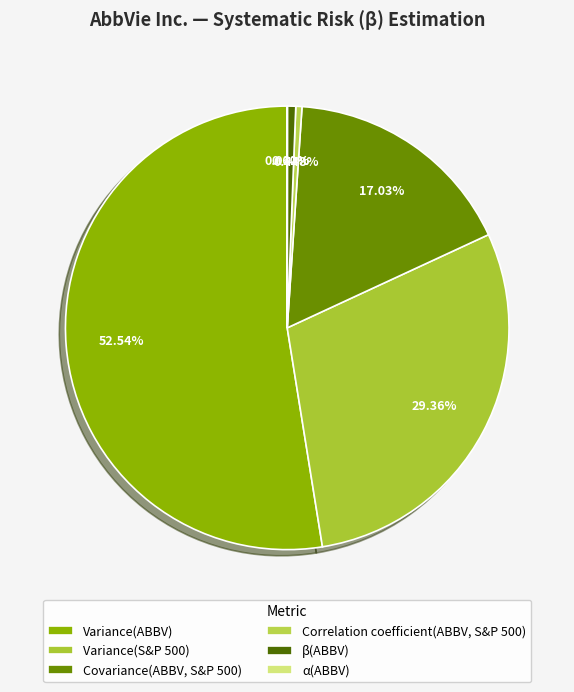

Is there any slice that represents more than half of the pie?

Yes